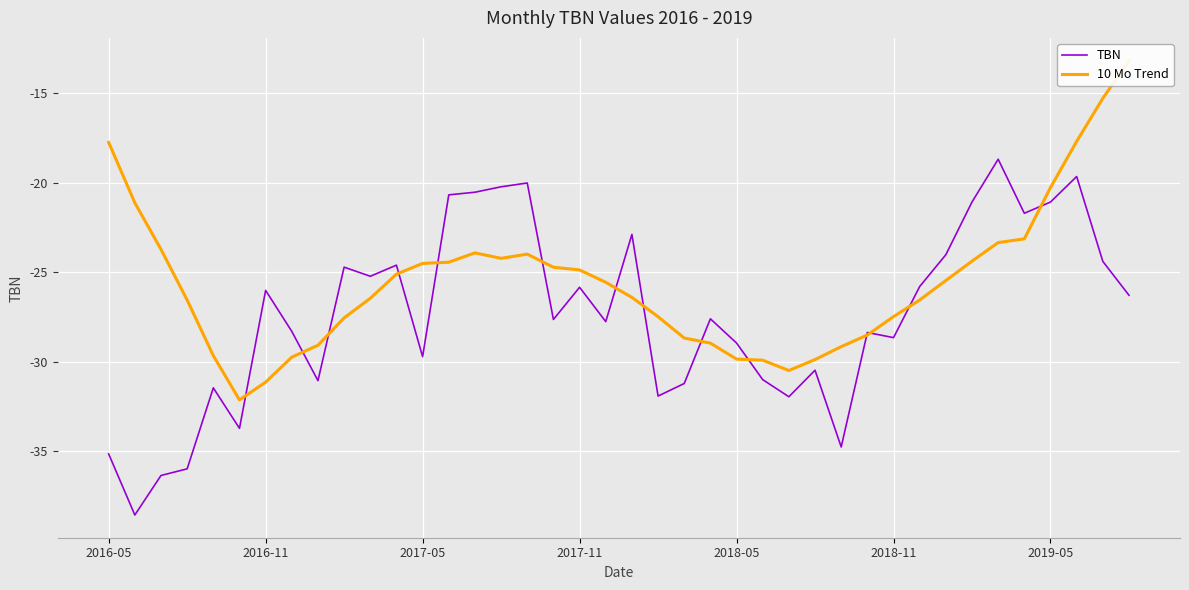

The TBN series shows -28.9 at 2018-05. True or false?

True